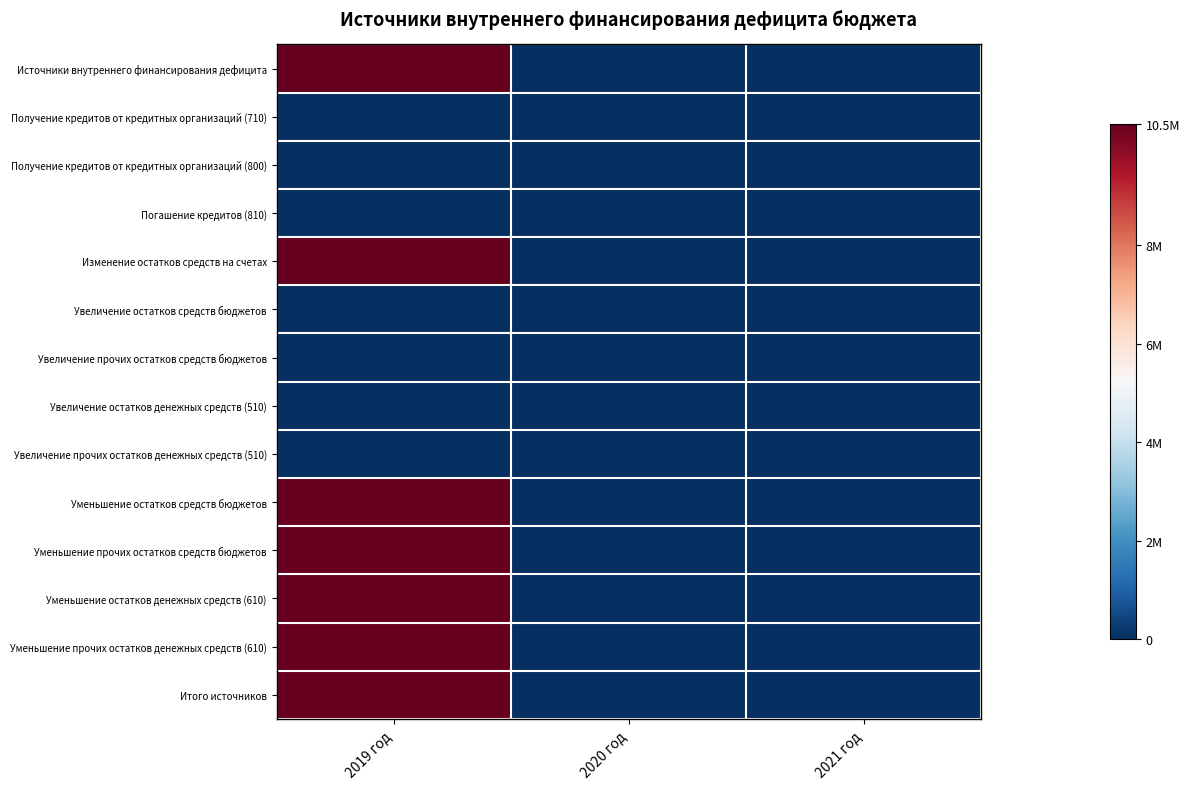

Reading left to right, transcribe all the data shown in this chart.

Источники внутреннего финансирования дефицита: 2019 год=10469026.8	2020 год=0.0	2021 год=0.0
Получение кредитов от кредитных организаций (710): 2019 год=0.0	2020 год=0.0	2021 год=0.0
Получение кредитов от кредитных организаций (800): 2019 год=0.0	2020 год=0.0	2021 год=0.0
Погашение кредитов (810): 2019 год=0.0	2020 год=0.0	2021 год=0.0
Изменение остатков средств на счетах: 2019 год=10469026.8	2020 год=0.0	2021 год=0.0
Увеличение остатков средств бюджетов: 2019 год=0.0	2020 год=0.0	2021 год=0.0
Увеличение прочих остатков средств бюджетов: 2019 год=0.0	2020 год=0.0	2021 год=0.0
Увеличение остатков денежных средств (510): 2019 год=0.0	2020 год=0.0	2021 год=0.0
Увеличение прочих остатков денежных средств (510): 2019 год=0.0	2020 год=0.0	2021 год=0.0
Уменьшение остатков средств бюджетов: 2019 год=10469026.8	2020 год=0.0	2021 год=0.0
Уменьшение прочих остатков средств бюджетов: 2019 год=10469026.8	2020 год=0.0	2021 год=0.0
Уменьшение остатков денежных средств (610): 2019 год=10469026.8	2020 год=0.0	2021 год=0.0
Уменьшение прочих остатков денежных средств (610): 2019 год=10469026.8	2020 год=0.0	2021 год=0.0
Итого источников: 2019 год=10469026.8	2020 год=0.0	2021 год=0.0